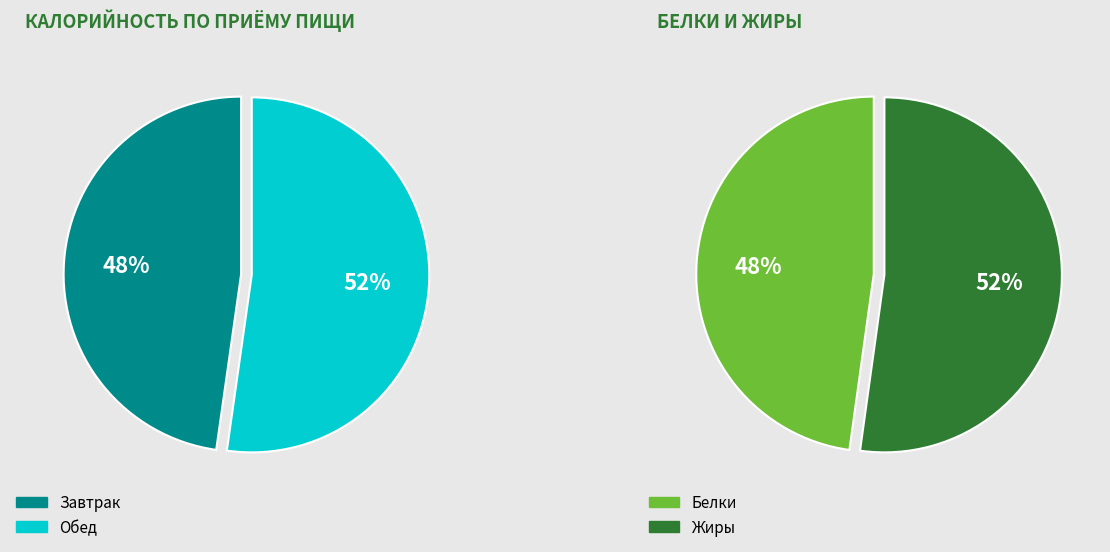

How much of the chart is everything except Обед?

47.8%